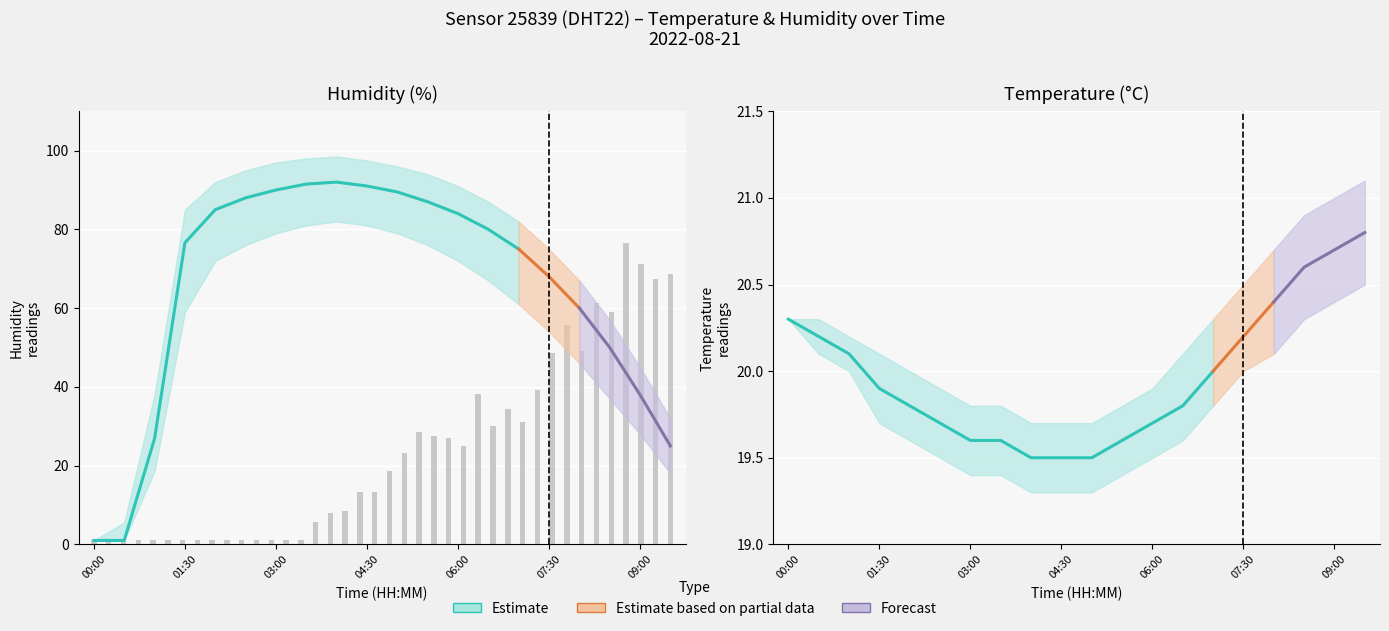

At which category is the sum across all series the highest?

04:00